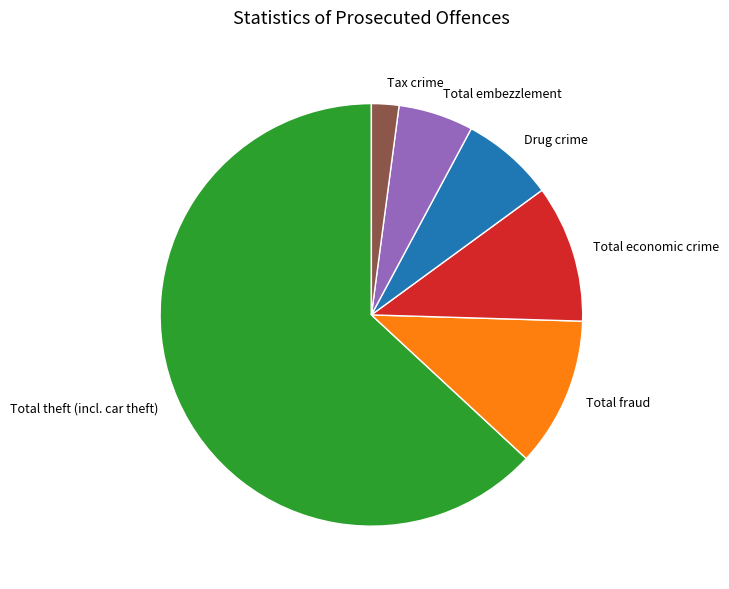

Does any single category account for the majority?

Yes